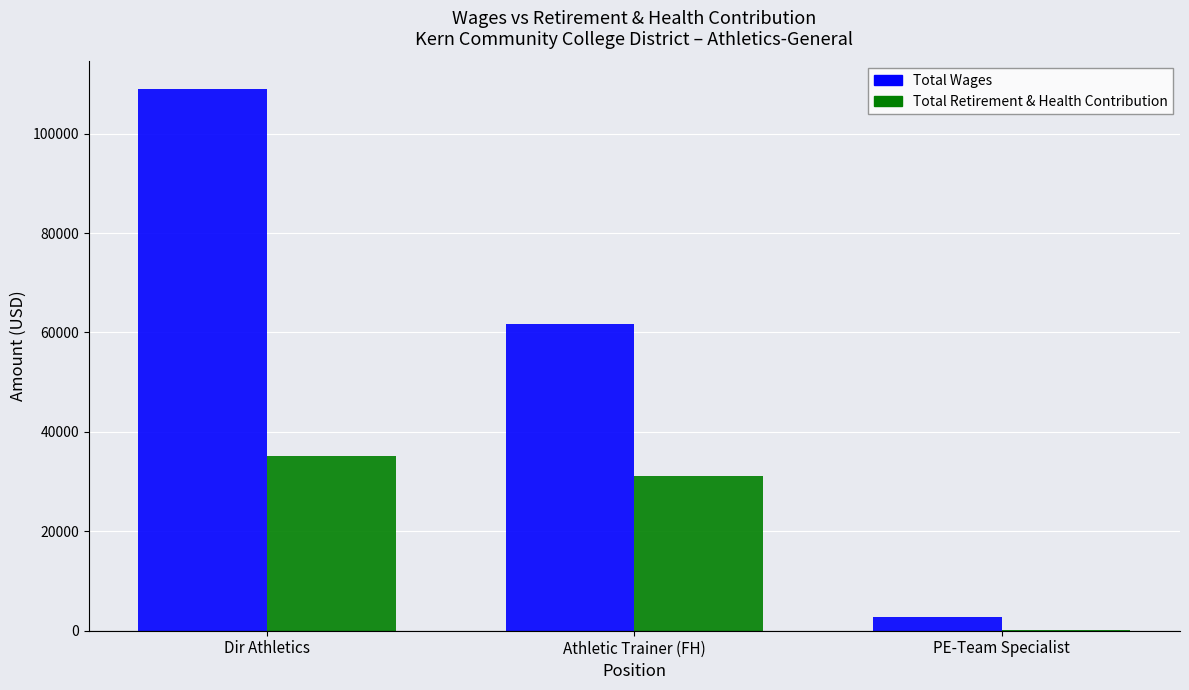

At which label is Total Wages closest to 55885?

Athletic Trainer (FH)